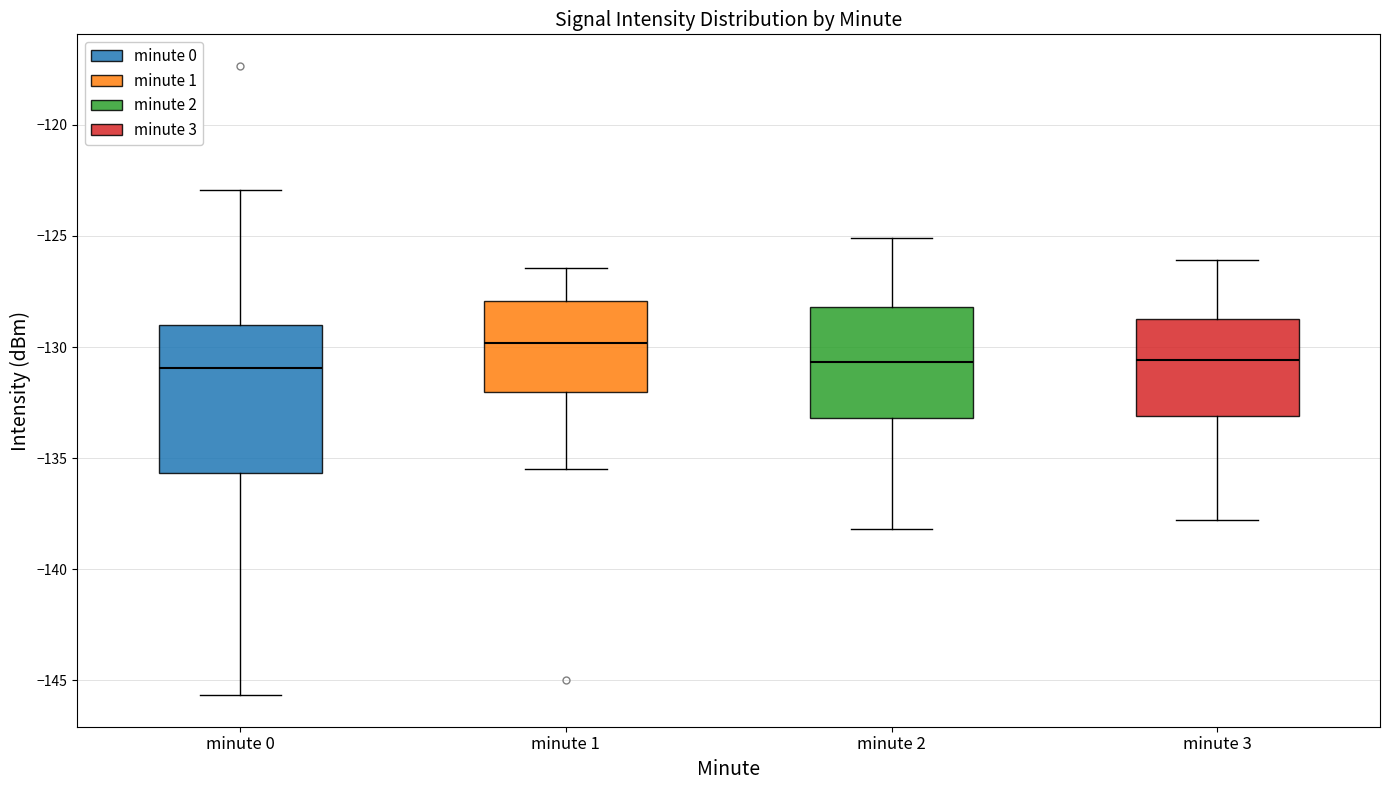

Reading left to right, transcribe this box plot: for each box, give where its median line is, the range the box spans, and where its two whiskers end, as read against the y-axis. The values are not printed on the chart, so give them approximately, as read against the axis.

minute 0: median -131.0, box -135.5 to -129.0, whiskers -145.5 to -123.0
minute 1: median -130.0, box -132.0 to -128.0, whiskers -135.5 to -126.5
minute 2: median -130.5, box -133.0 to -128.0, whiskers -138.0 to -125.0
minute 3: median -130.5, box -133.0 to -128.5, whiskers -138.0 to -126.0